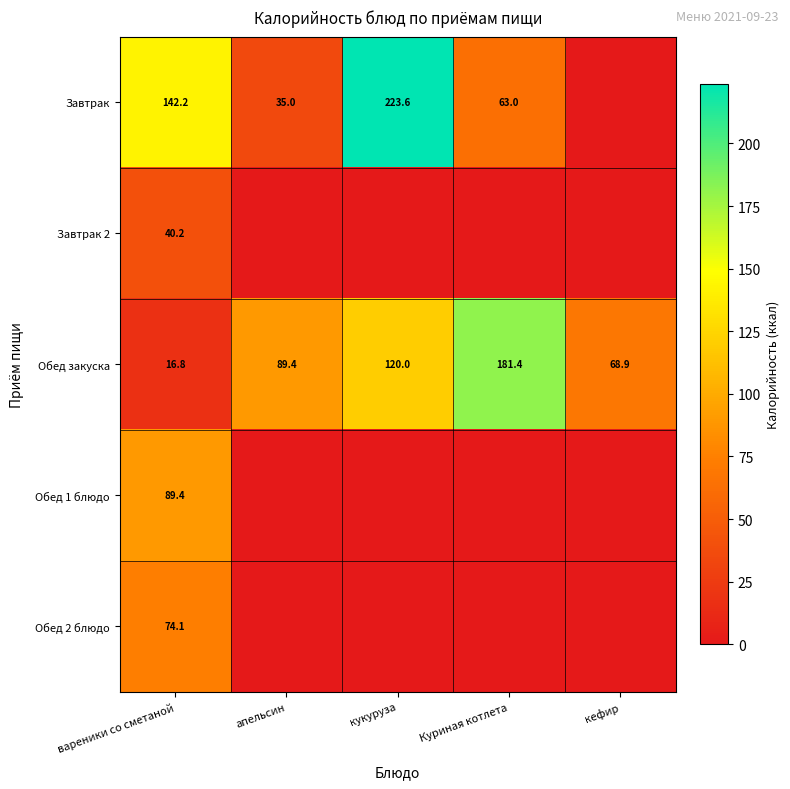

Rank the series at вареники со сметаной from lowest to highest value.

Обед закуска, Завтрак 2, Обед 2 блюдо, Обед 1 блюдо, Завтрак